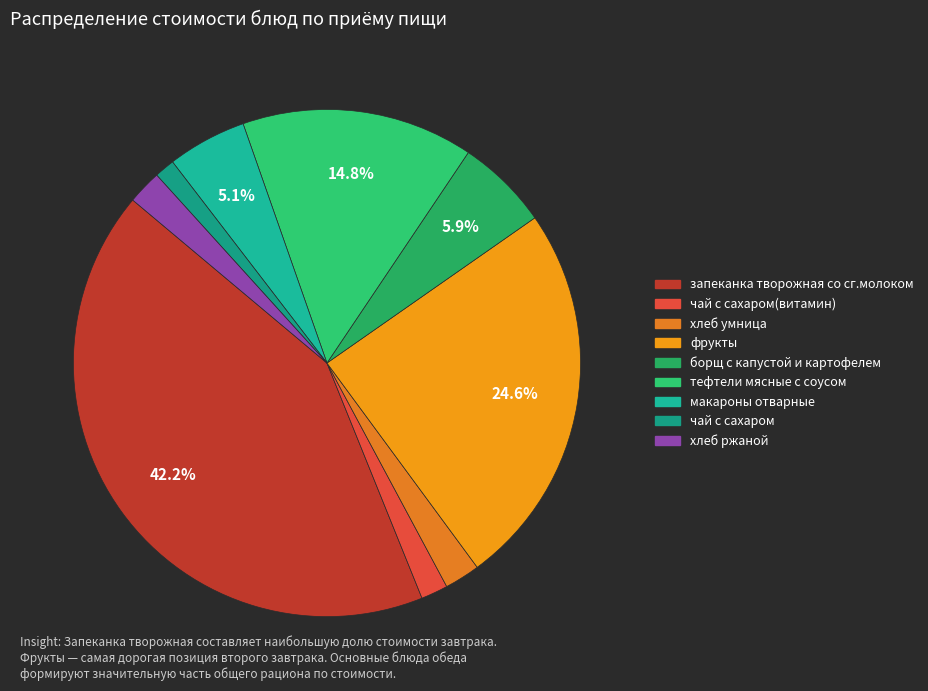

Is there any slice that represents more than half of the pie?

No